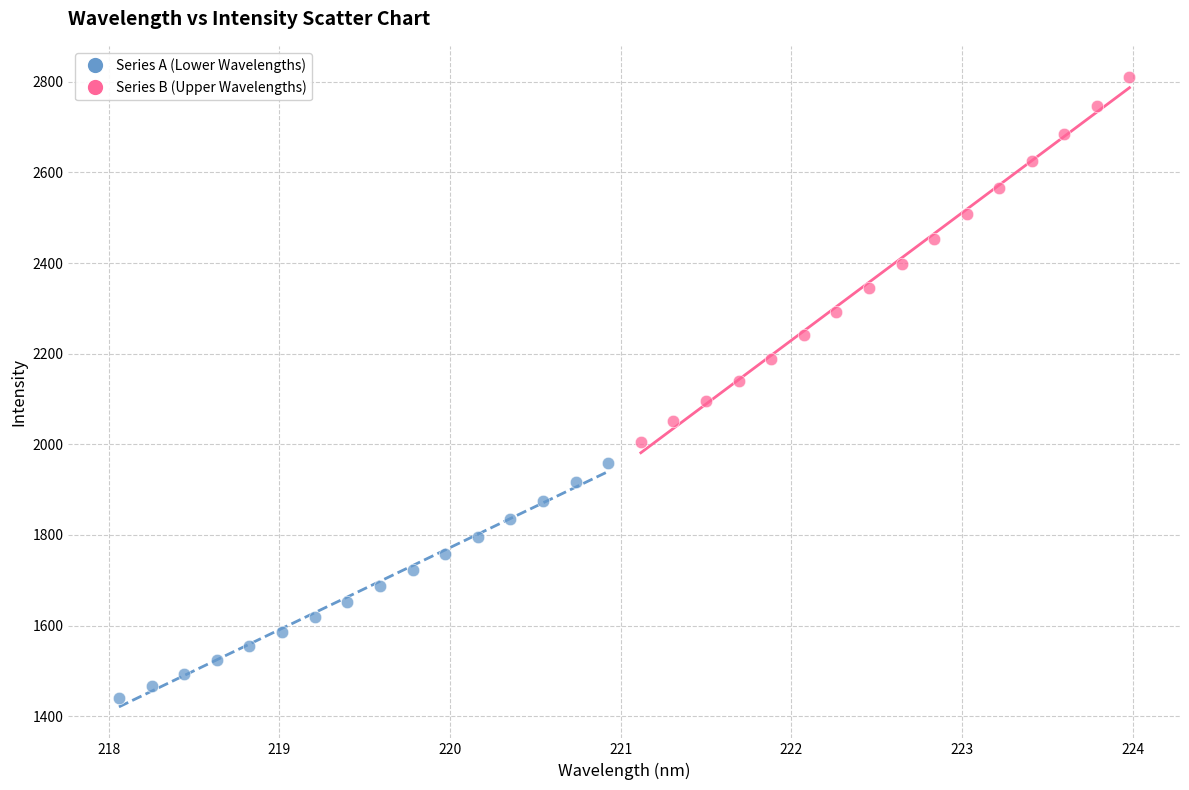

Which series contains the highest Y value?

Series B (Upper Wavelengths)